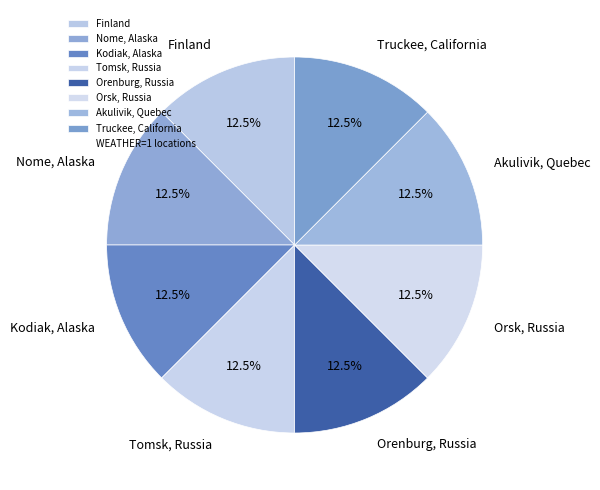

How many slices are in this pie chart?

8